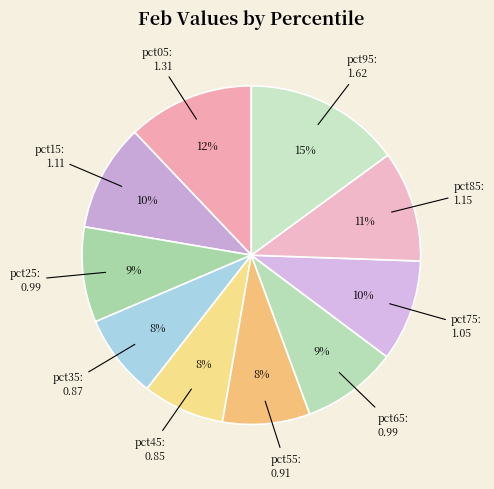

What percentage is the pct05 slice, to the nearest percent?

12%